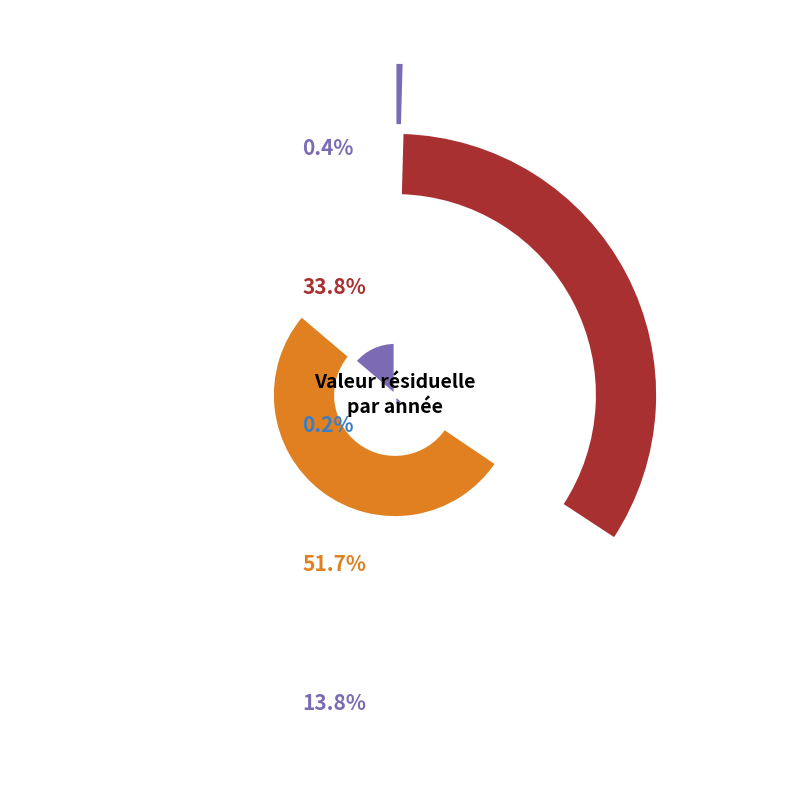

To the nearest percent, what percentage of the pie is 2019?

34%